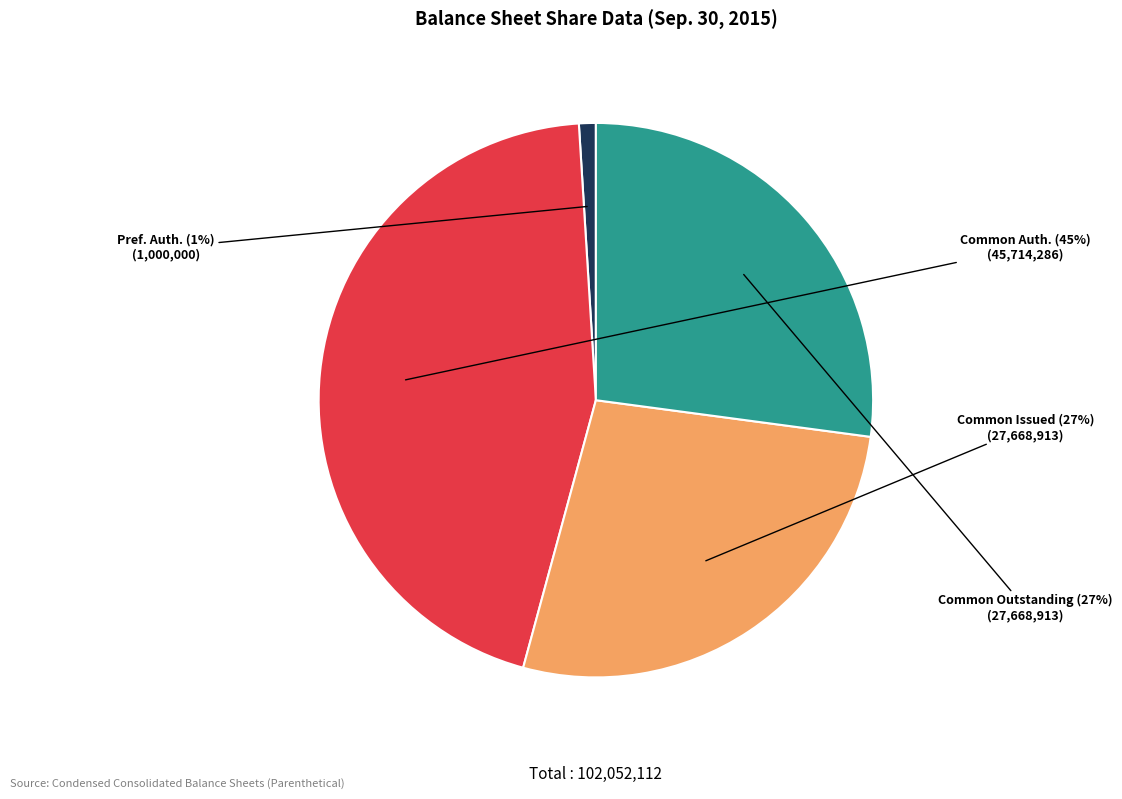

Does any single category account for the majority?

No